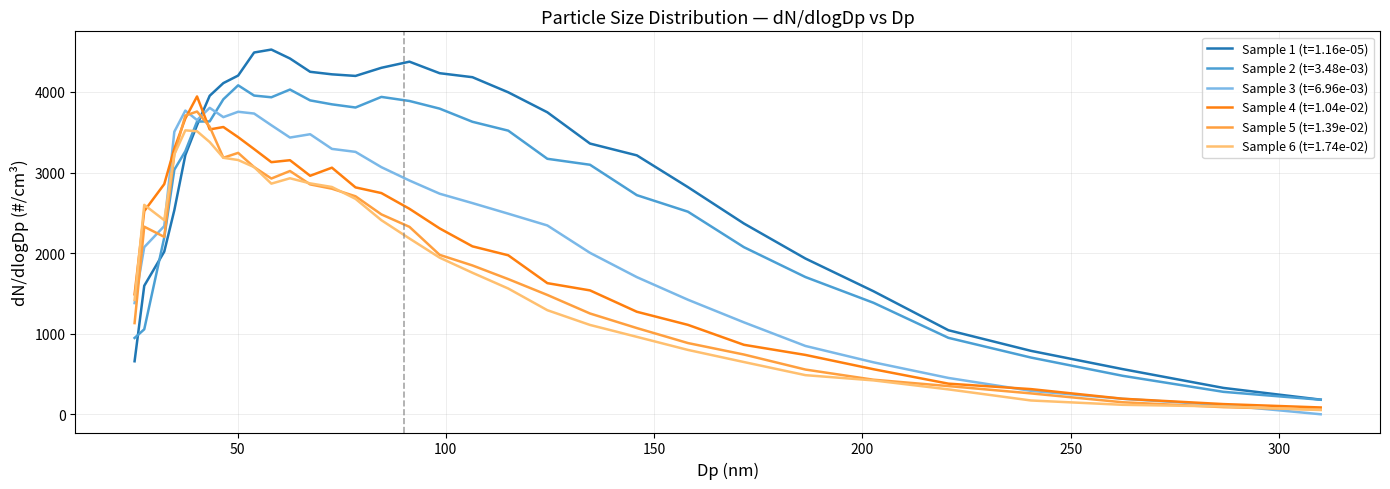

Which series has the largest range (max minus min)?

Sample 1 (t=1.16e-05)